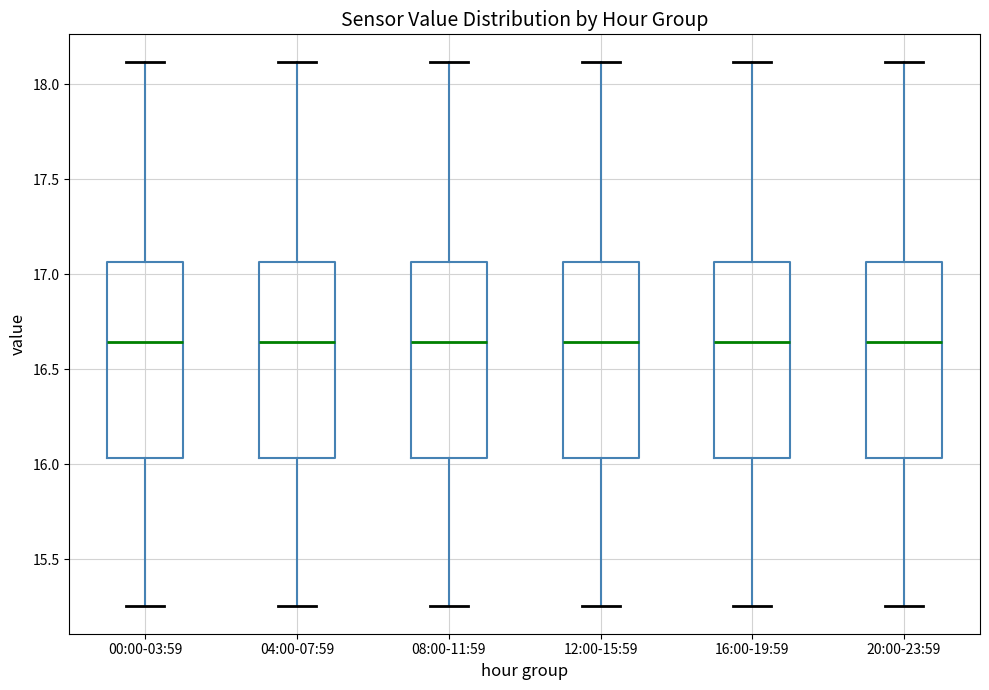

Reading left to right, read every box against the y-axis: the position of its median line, the range the box covers, and the ends of its whiskers. The values are not printed on the chart, so give them approximately, as read against the axis.

00:00-03:59: median 16.65, box 16.05 to 17.05, whiskers 15.25 to 18.10
04:00-07:59: median 16.65, box 16.05 to 17.05, whiskers 15.25 to 18.10
08:00-11:59: median 16.65, box 16.05 to 17.05, whiskers 15.25 to 18.10
12:00-15:59: median 16.65, box 16.05 to 17.05, whiskers 15.25 to 18.10
16:00-19:59: median 16.65, box 16.05 to 17.05, whiskers 15.25 to 18.10
20:00-23:59: median 16.65, box 16.05 to 17.05, whiskers 15.25 to 18.10